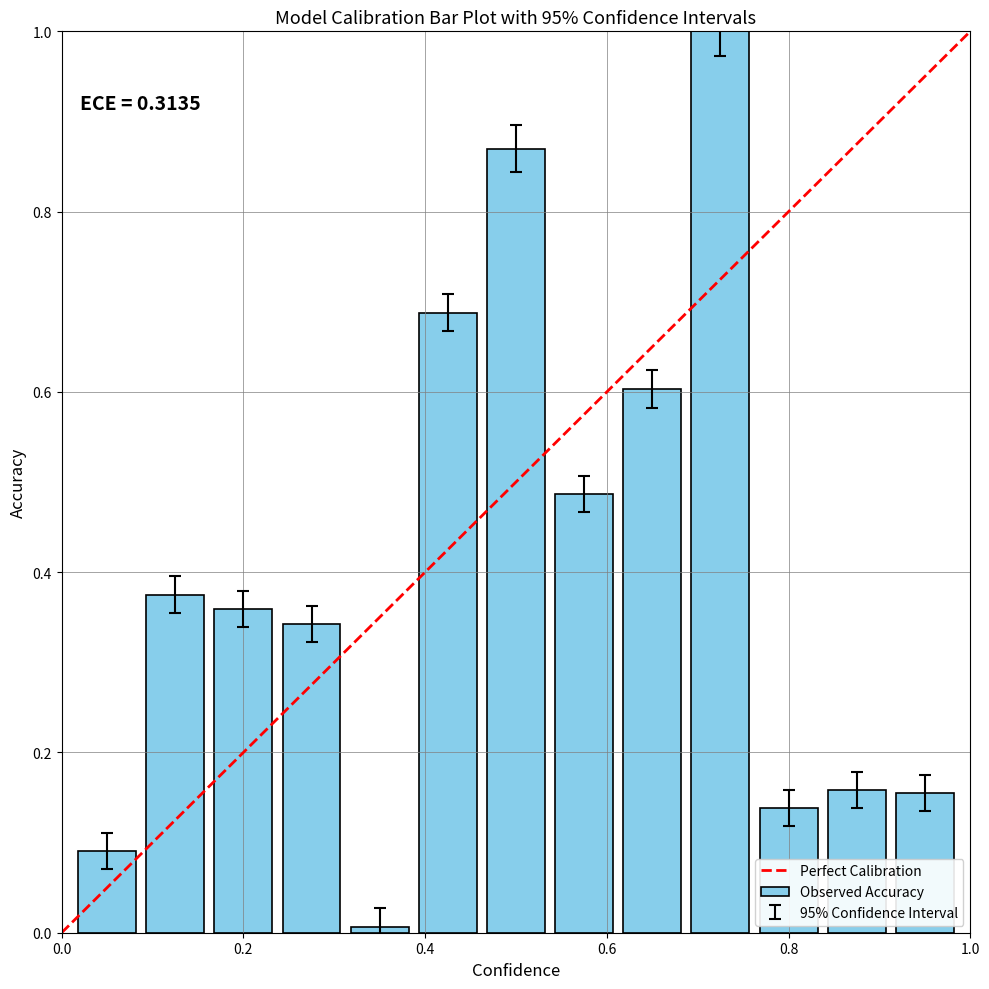

What is the value of the 10th bar from the left?

1.0